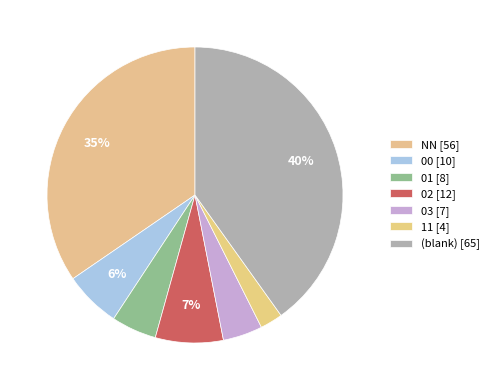

Which category has the biggest portion of the pie?

(blank) [65]